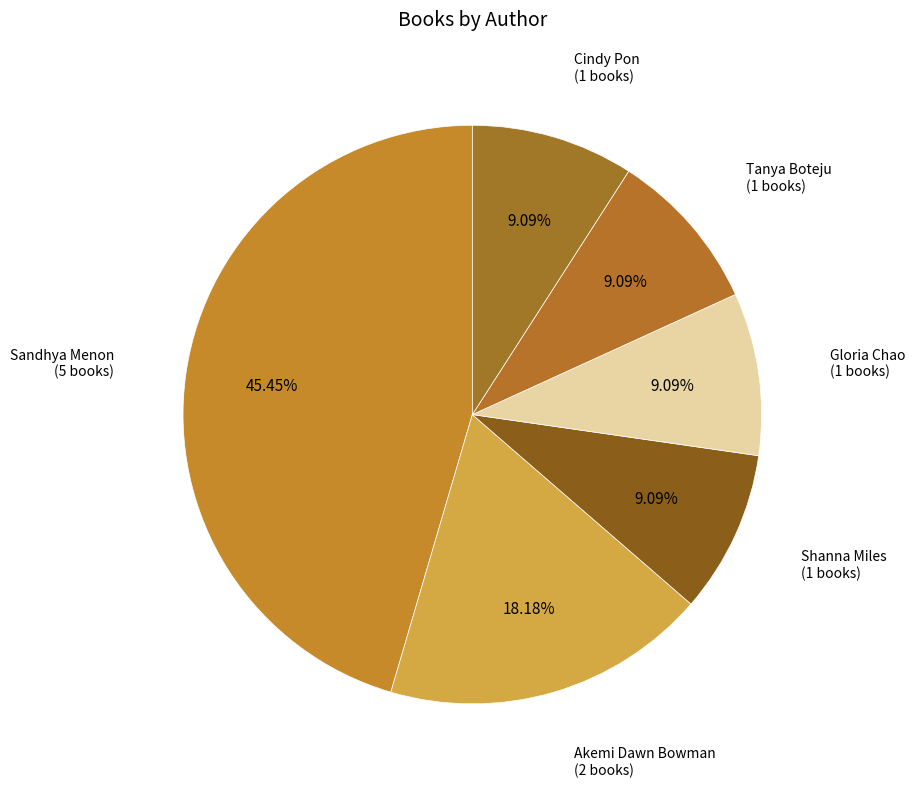

Is the sum of Gloria Chao and Cindy Pon greater than half?

No